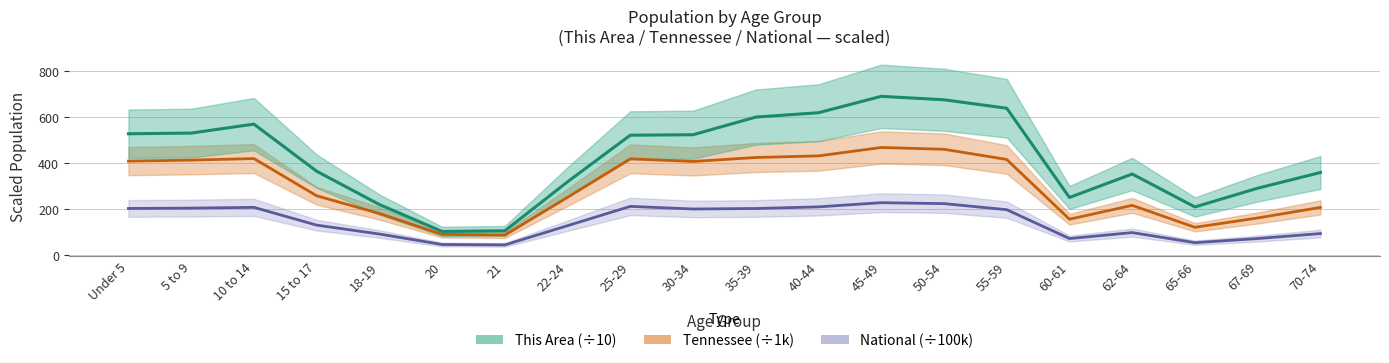

Reading left to right, extract all data points from this chart.

National (÷100k): 202.0	203.5	206.8	129.5	90.9	45.2	43.5	127.1	211.0	199.6	201.8	208.9	227.1	223.0	196.6	71.1	97.0	53.2	71.2	92.8
Tennessee (÷1k): 407.8	412.2	418.9	257.1	180.1	89.4	86.4	250.5	417.7	406.3	423.6	430.5	467.1	459.3	415.0	155.2	215.5	119.9	160.6	206.5
This Area (÷10): 526.8	529.7	568.7	364.0	219.1	102.1	104.8	318.0	520.6	522.5	599.3	618.3	689.5	674.6	637.7	249.7	351.8	208.5	290.0	358.3